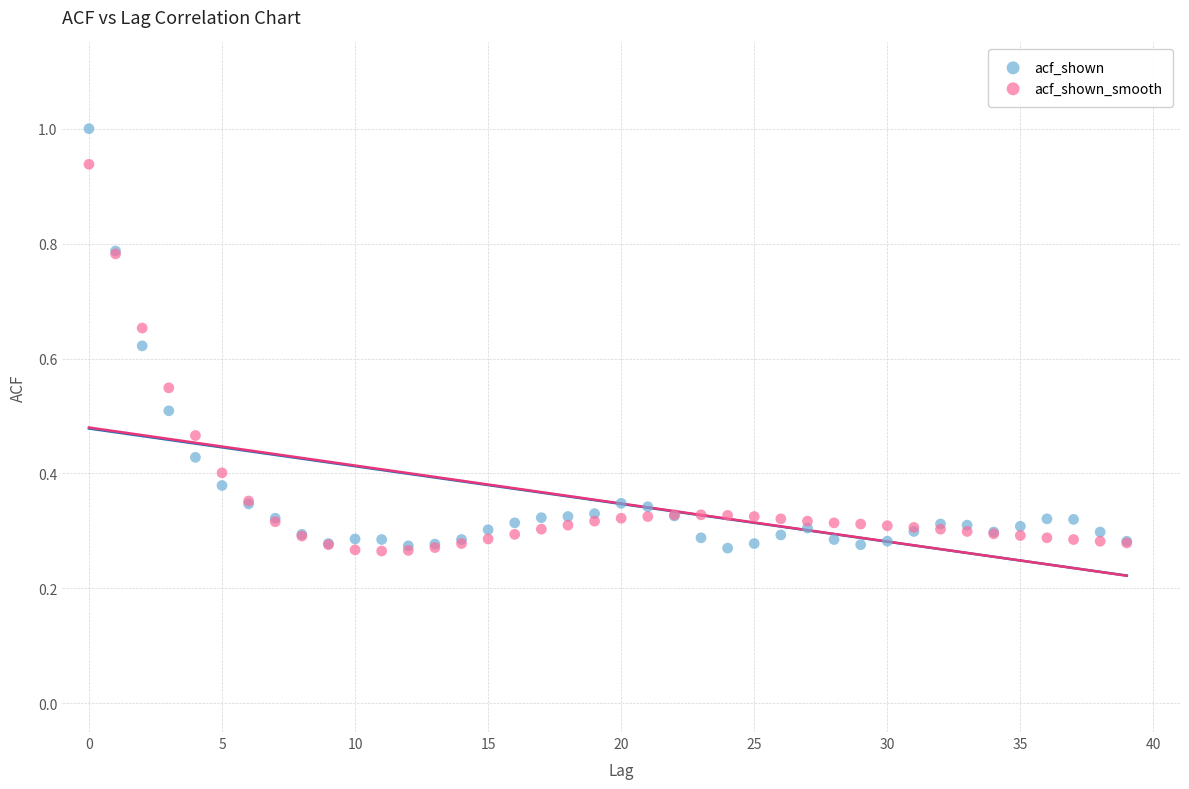

Which series has the widest spread of Y values?

acf_shown